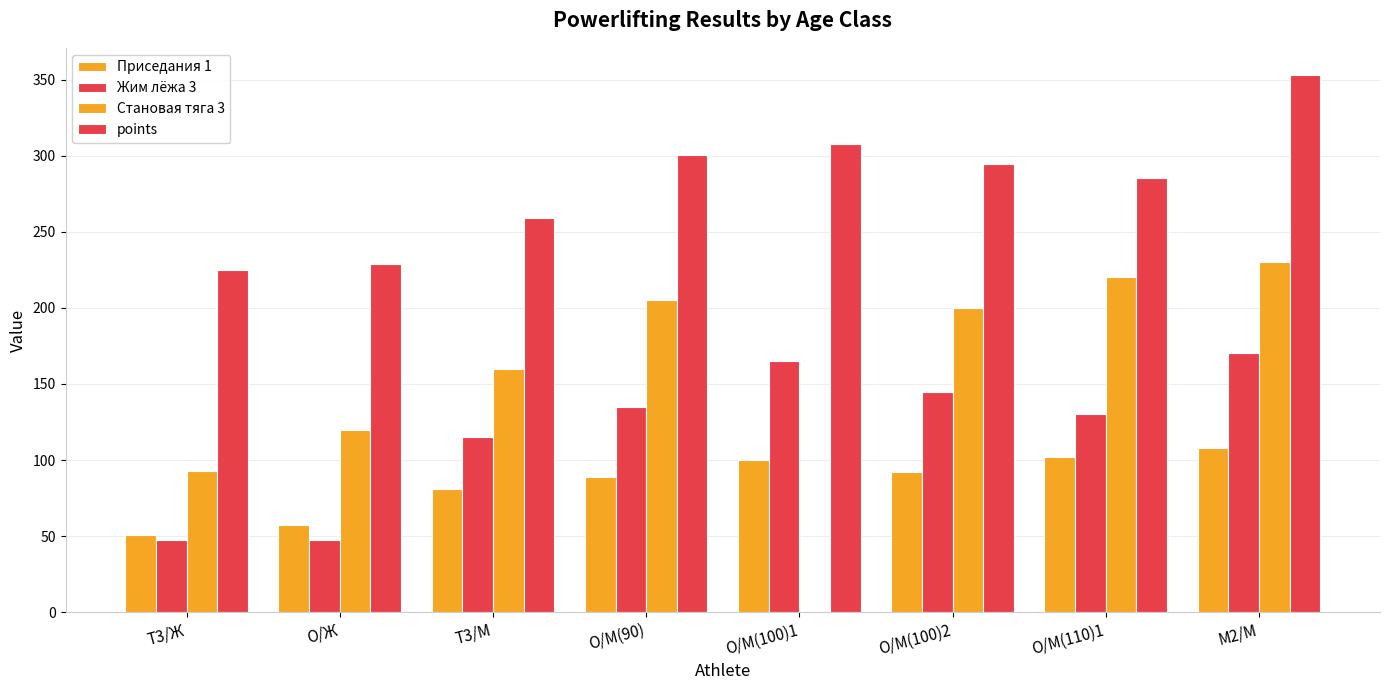

How many categories are shown in the chart?

8